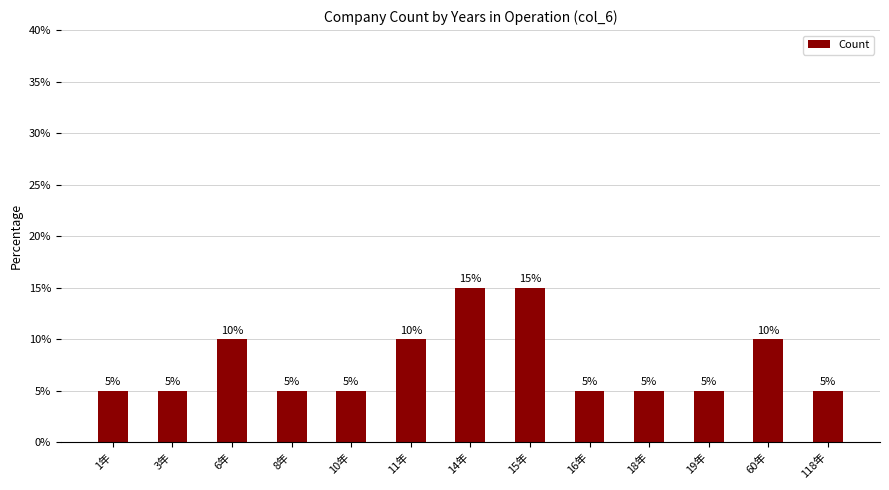

Reading left to right, list all the values displayed in this chart.

1年=5	3年=5	6年=10	8年=5	10年=5	11年=10	14年=15	15年=15	16年=5	18年=5	19年=5	60年=10	118年=5